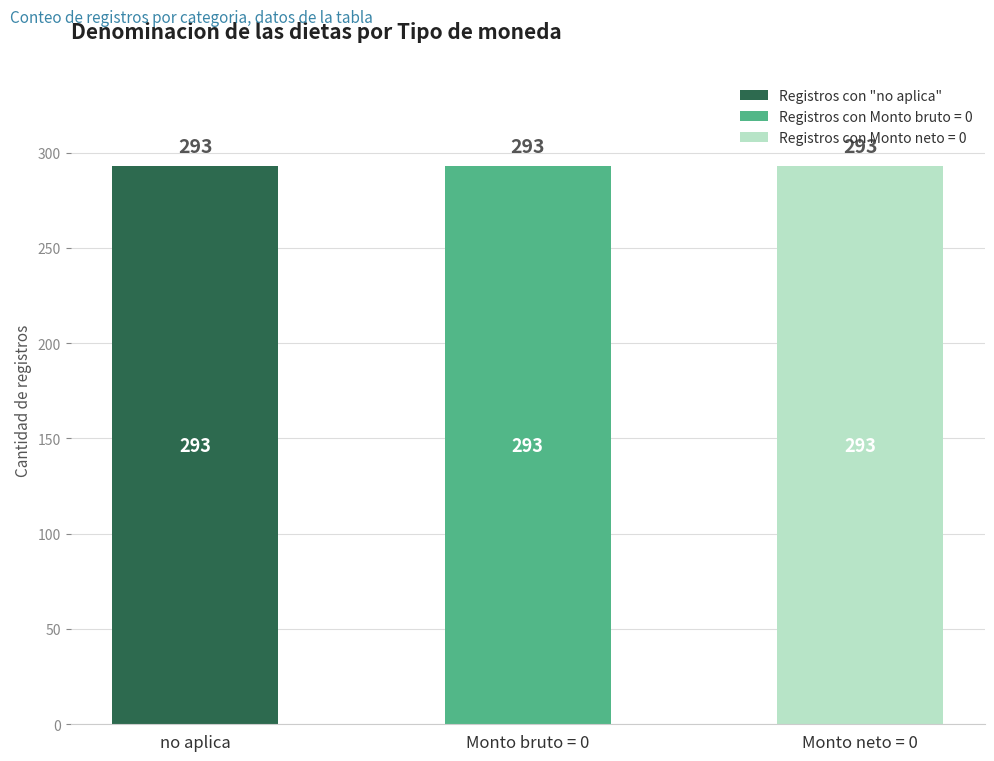

How many categories are shown in the chart?

3